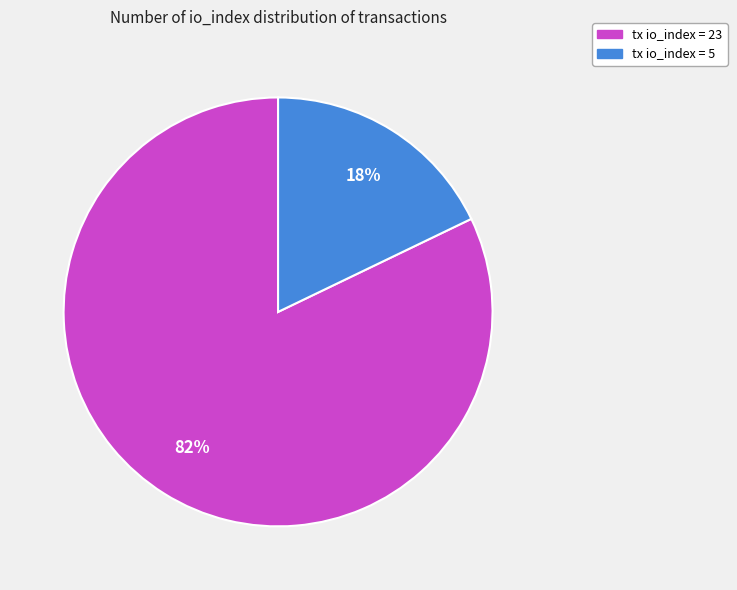

To the nearest percent, what is the difference between the largest and smallest slice percentages?

64%